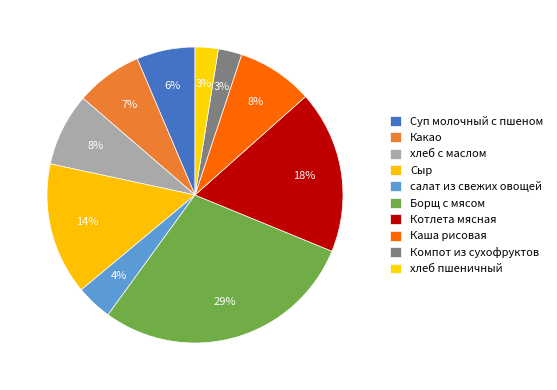

Which slice is the largest?

Борщ с мясом